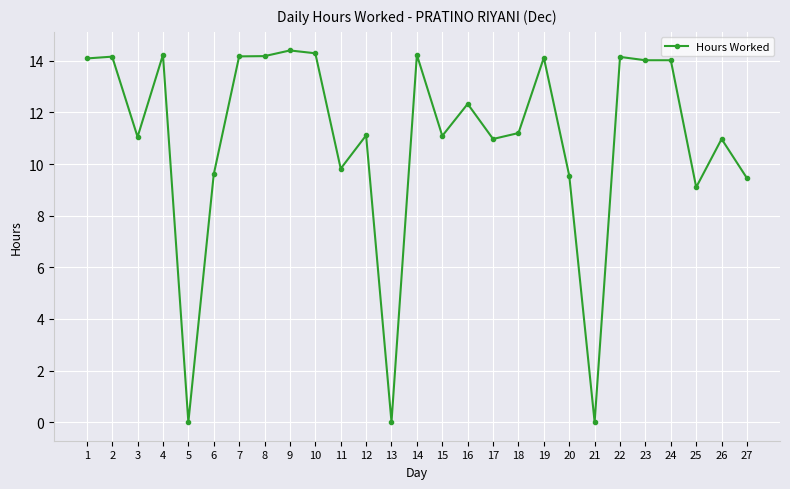

Between 2 and 20, which is larger?

2